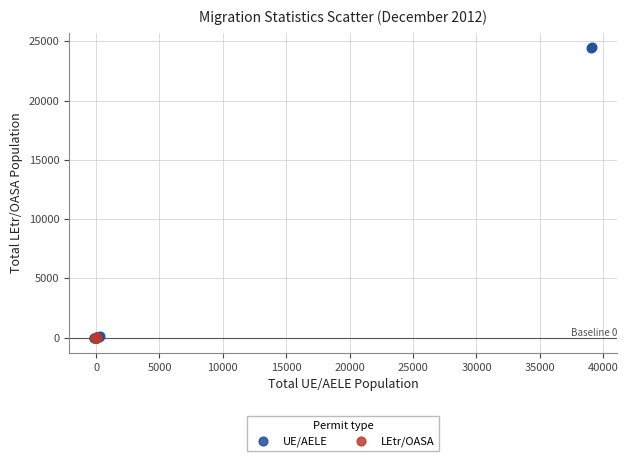

Which series has the widest spread of Y values?

UE/AELE